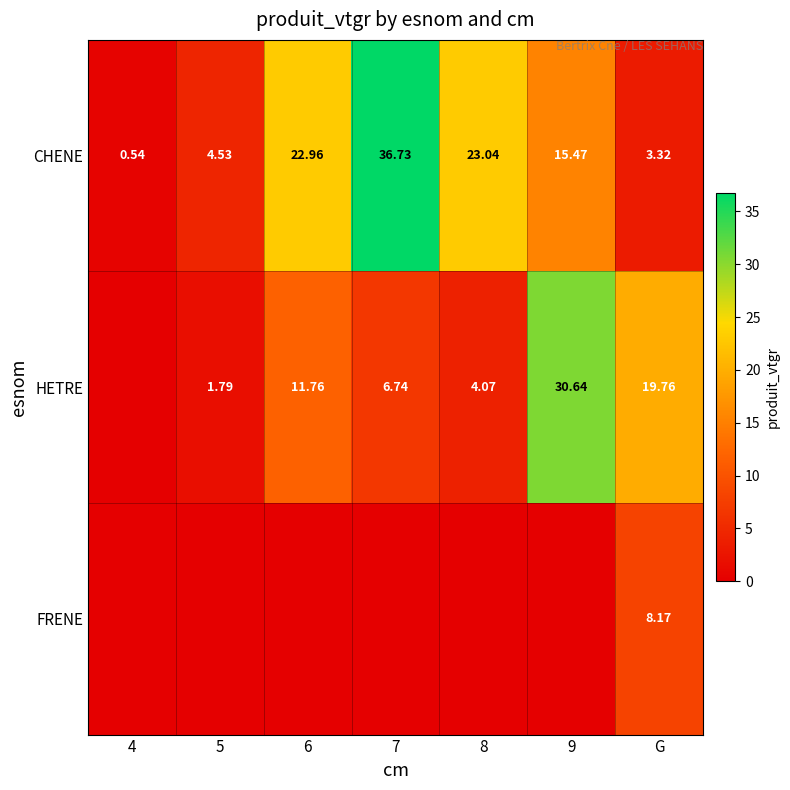

List the series in order of their overall mean, highest first.

CHENE, HETRE, FRENE